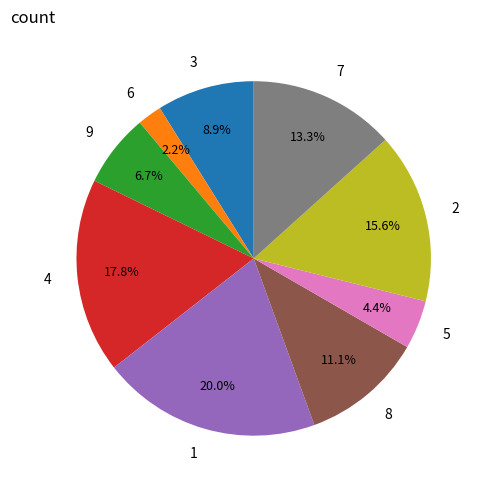

Count the number of slices in the pie.

9